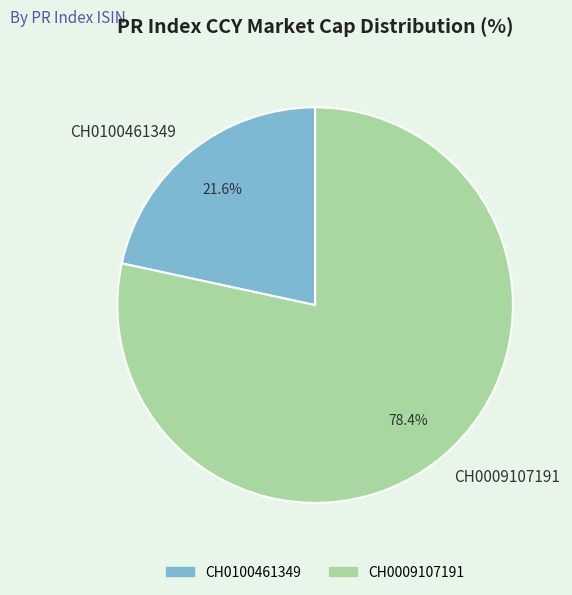

What percentage is the CH0009107191 slice, to the nearest percent?

78%